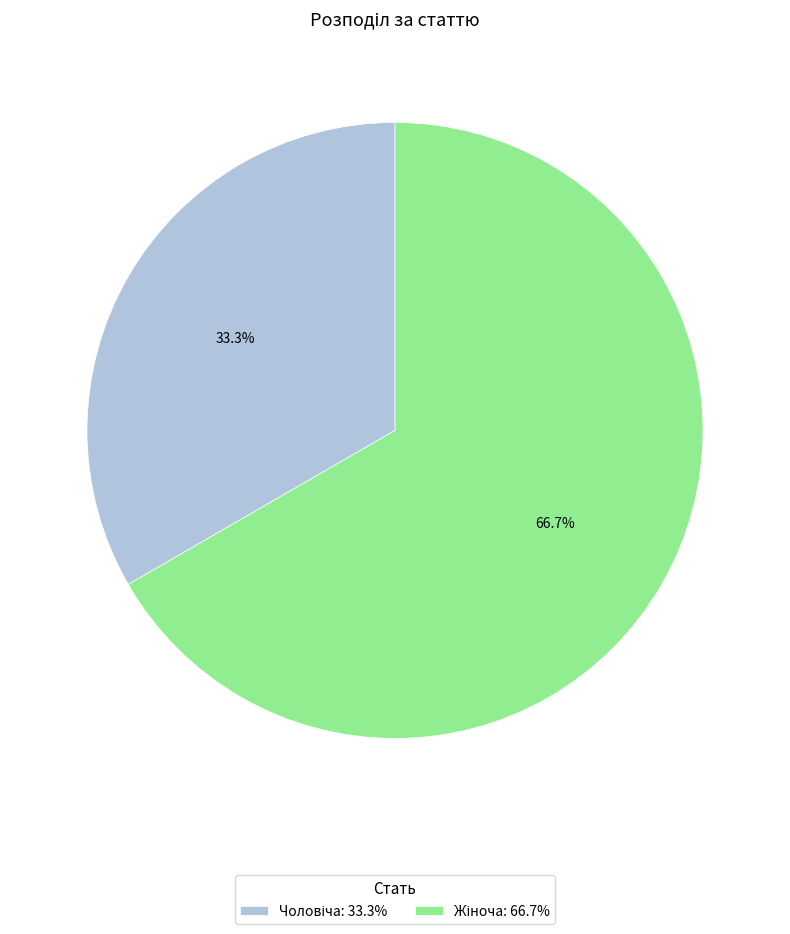

Is there any slice that represents more than half of the pie?

Yes